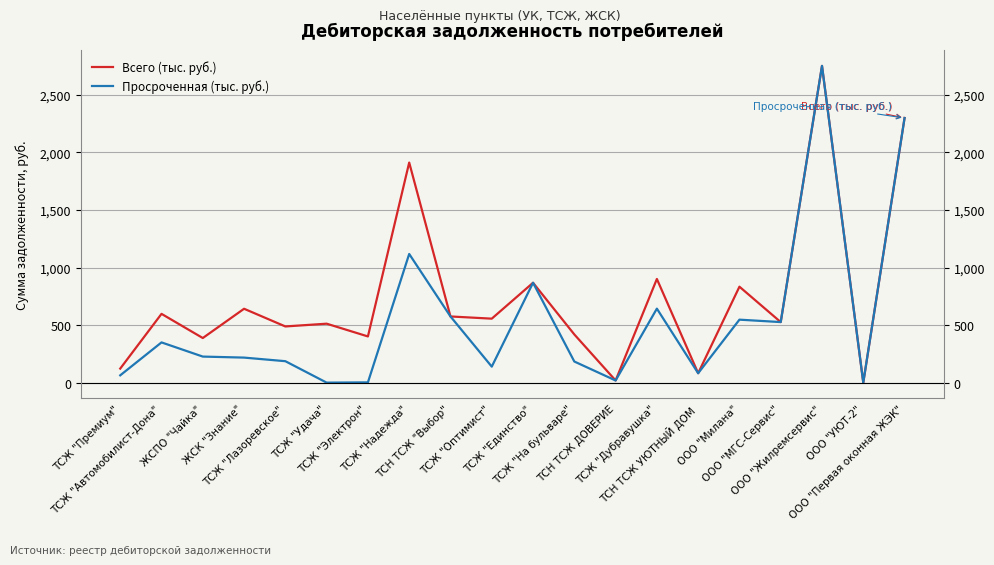

What is the maximum value for Просроченная (тыс. руб.)?

2752.7